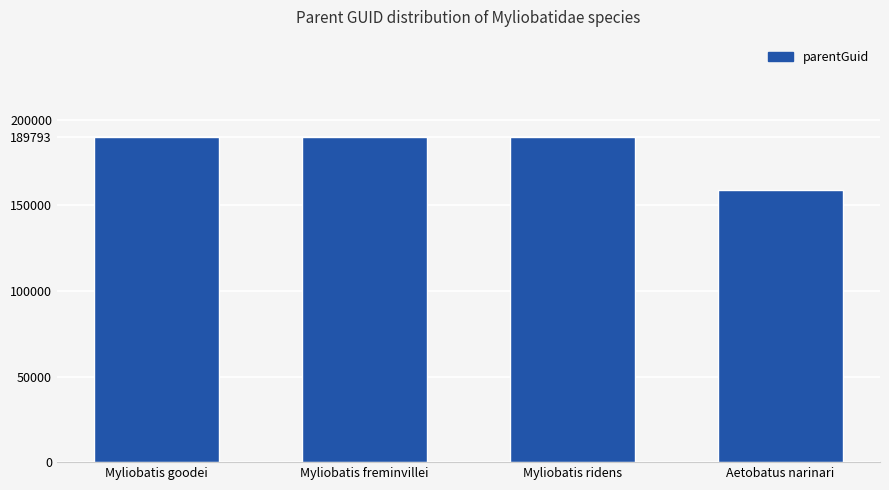

Reading right to left, transcribe all the data shown in this chart.

158997	189793	189793	189793